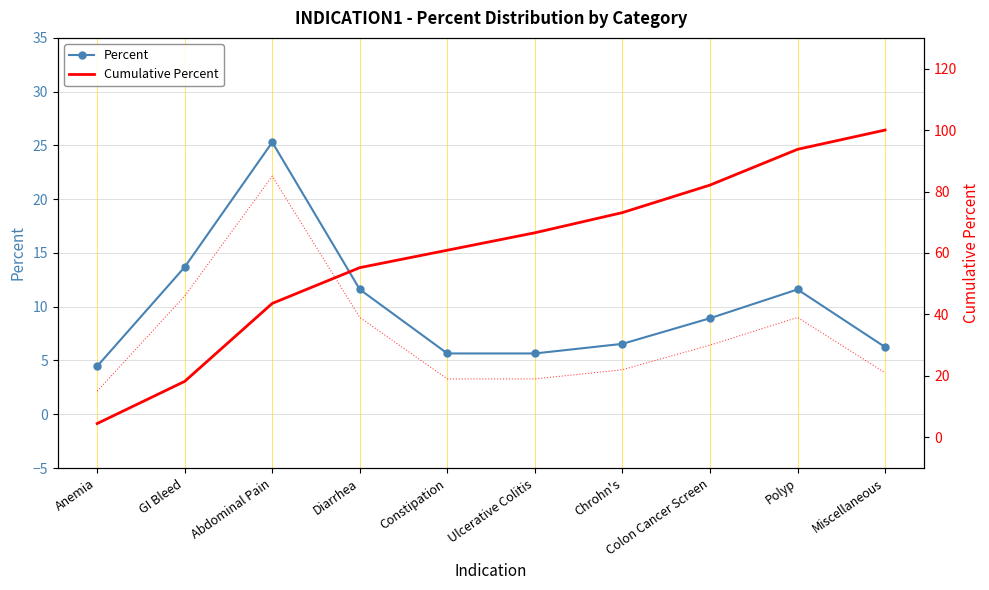

Is the value of Percent at Constipation greater than the value of Cumulative Percent at Anemia?

Yes